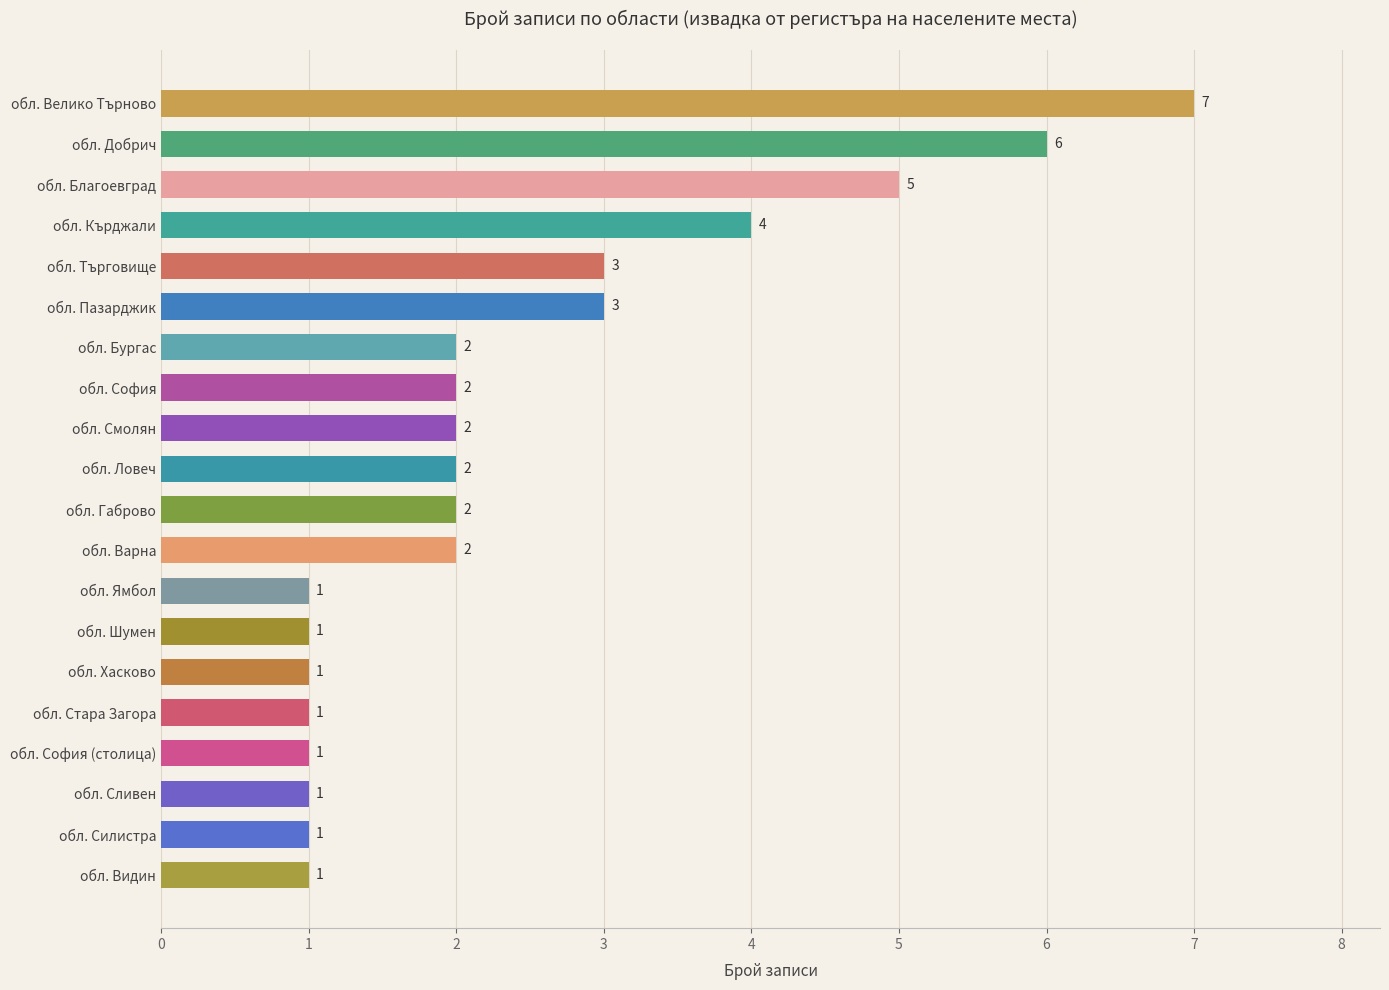

Reading bottom to top, what are all the values shown in this chart?

обл. Видин=1	обл. Силистра=1	обл. Сливен=1	обл. София (столица)=1	обл. Стара Загора=1	обл. Хасково=1	обл. Шумен=1	обл. Ямбол=1	обл. Варна=2	обл. Габрово=2	обл. Ловеч=2	обл. Смолян=2	обл. София=2	обл. Бургас=2	обл. Пазарджик=3	обл. Търговище=3	обл. Кърджали=4	обл. Благоевград=5	обл. Добрич=6	обл. Велико Търново=7